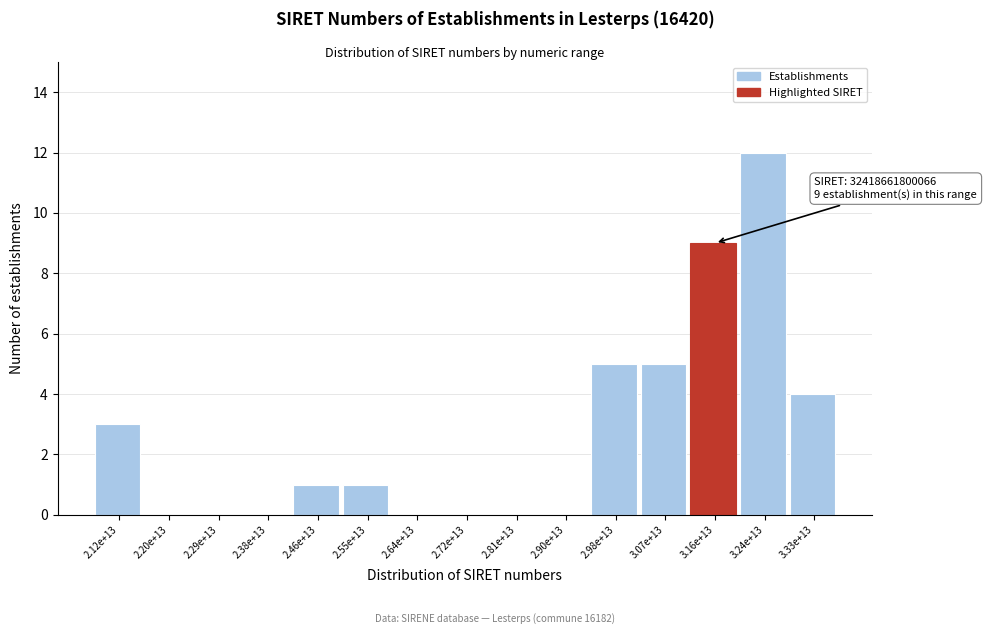

Reading right to left, transcribe all the data shown in this chart.

3.33e+13=4	3.24e+13=12	3.16e+13=9	3.07e+13=5	2.98e+13=5	2.90e+13=0	2.81e+13=0	2.72e+13=0	2.64e+13=0	2.55e+13=1	2.46e+13=1	2.38e+13=0	2.29e+13=0	2.20e+13=0	2.12e+13=3